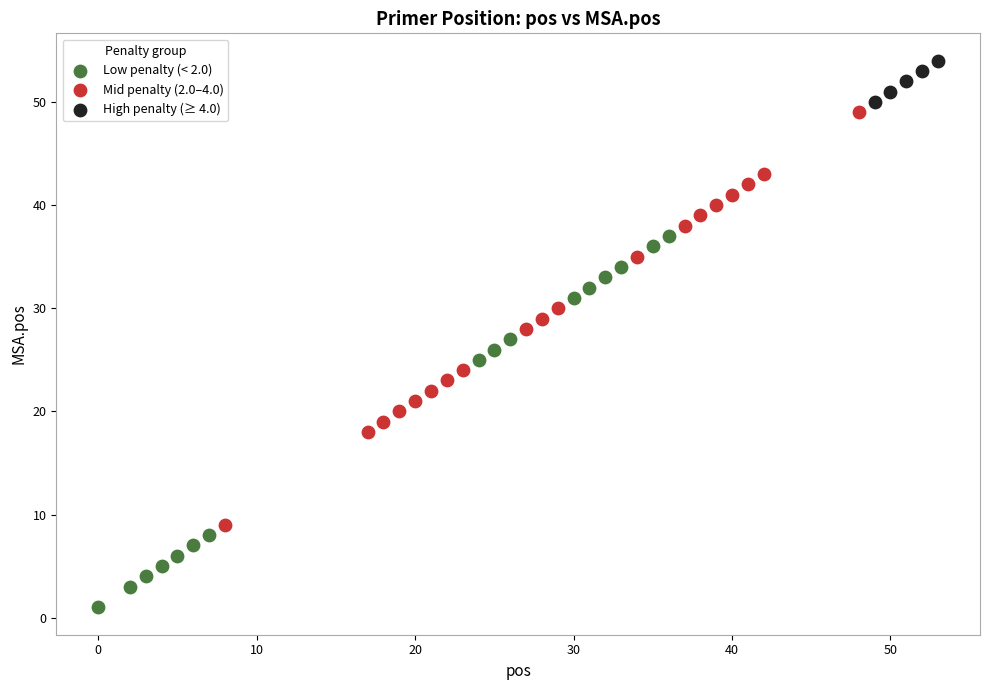

Which series contains the lowest Y value?

Low penalty (< 2.0)